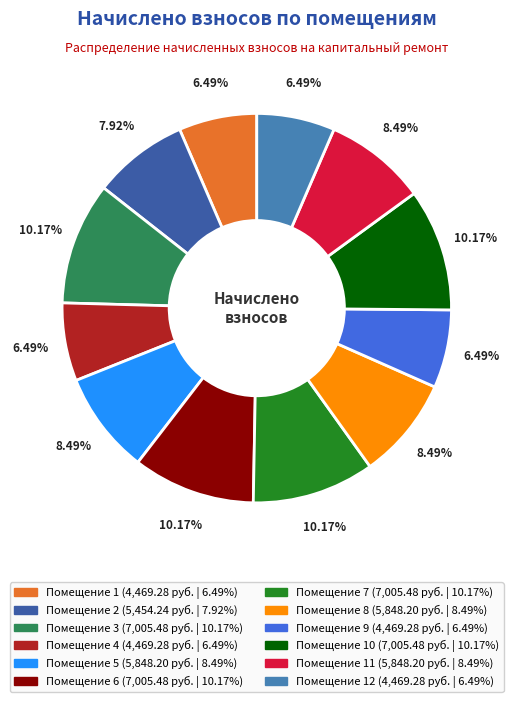

Is there a majority slice in this chart?

No